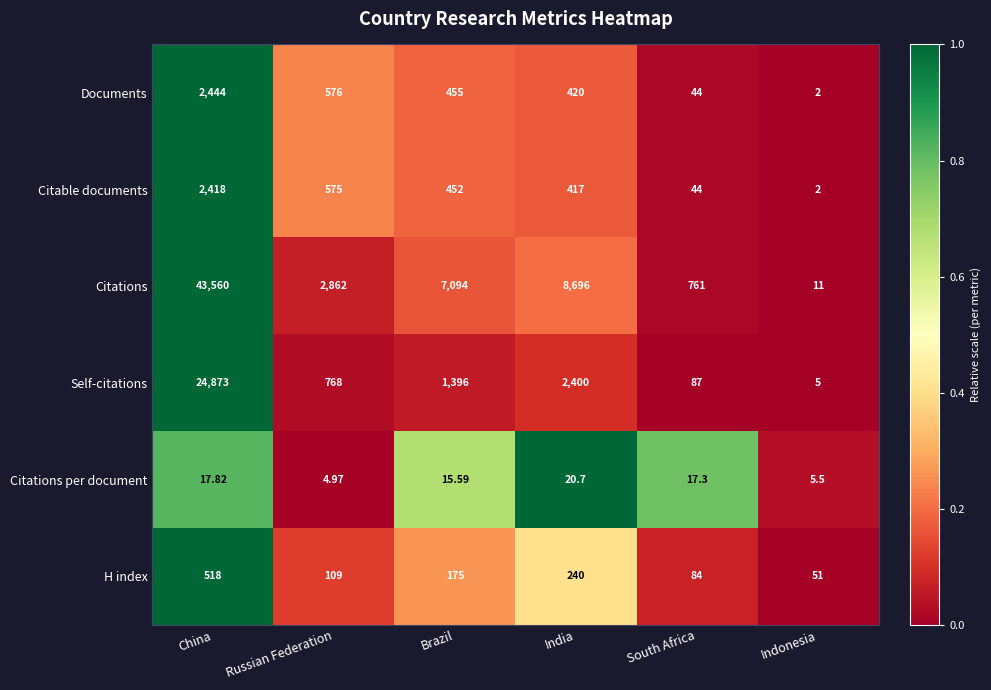

Which series has the largest total across all categories?

Citations